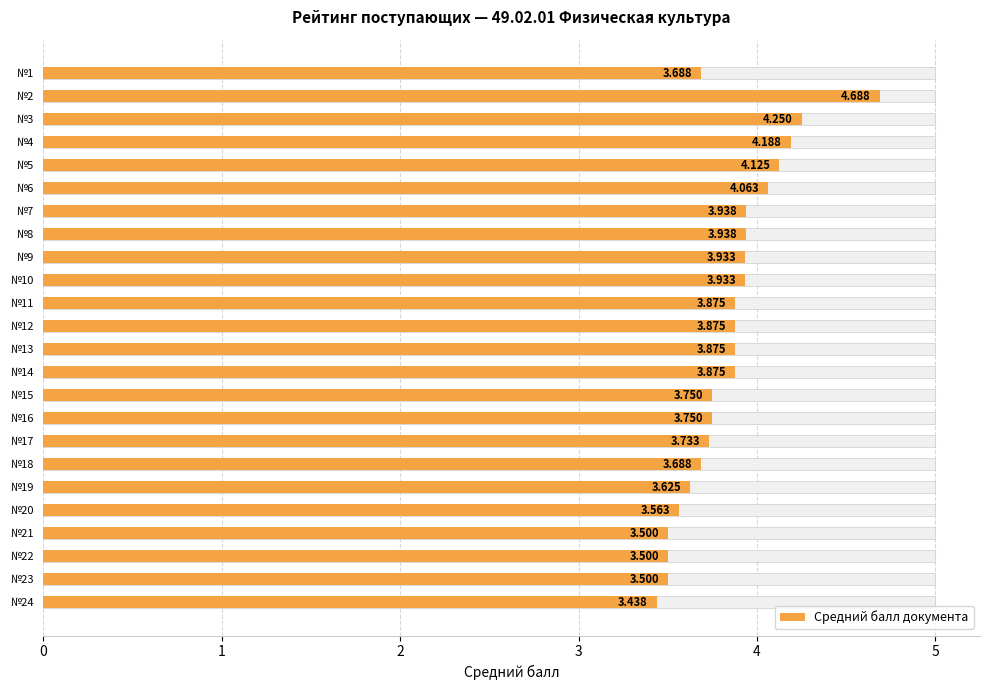

Which has a higher value, №1 or №7?

№7